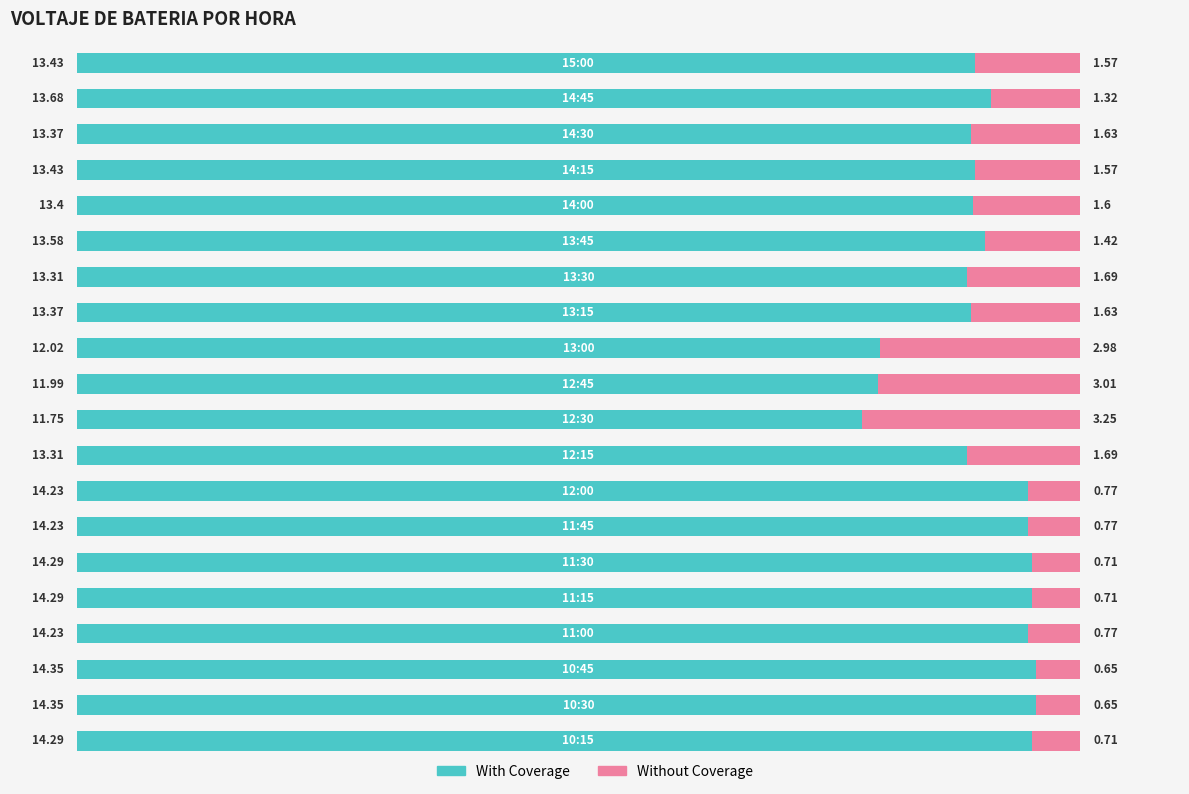

What are all the series names shown in the legend?

With Coverage, Without Coverage